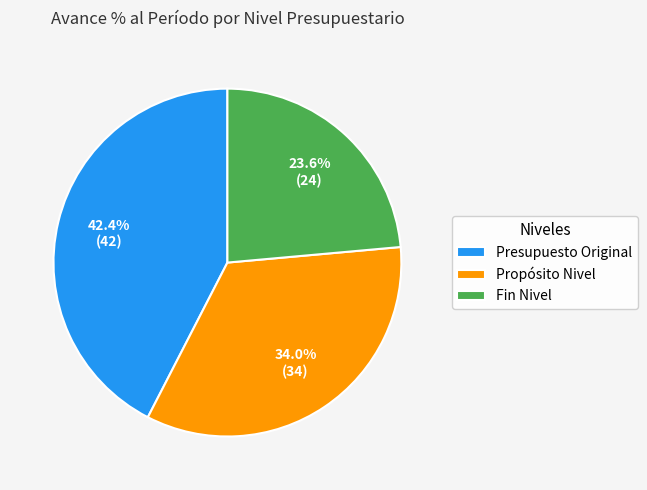

To the nearest percent, what portion does Fin Nivel represent?

24%